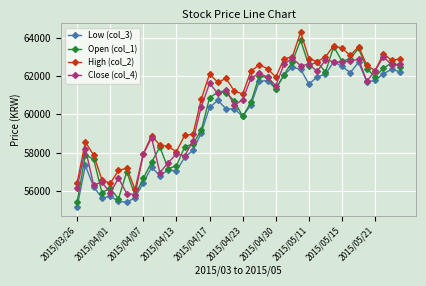

What is the sum of all Close (col_4) values?

2409090